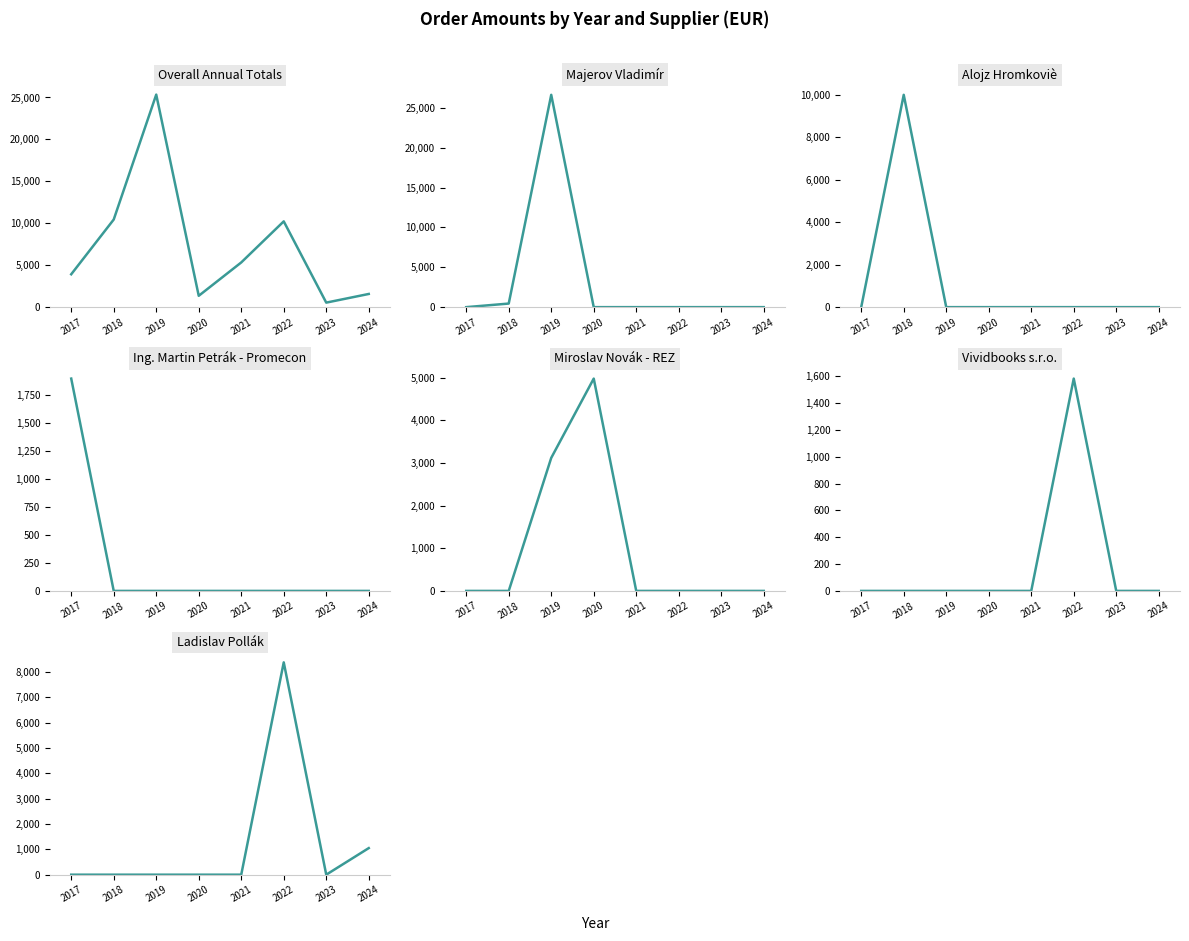

Between 2021 and 2023, which series saw the biggest shift?

2017